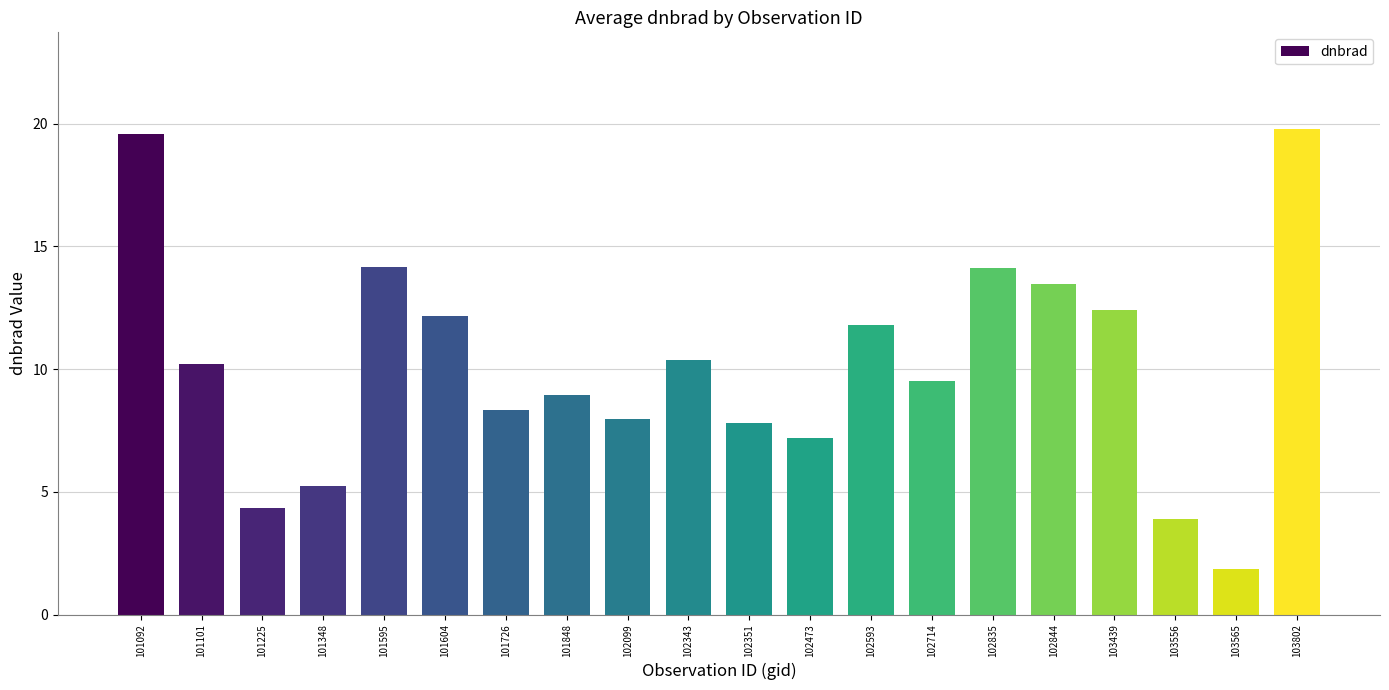

What is the maximum value shown in the chart?

19.8